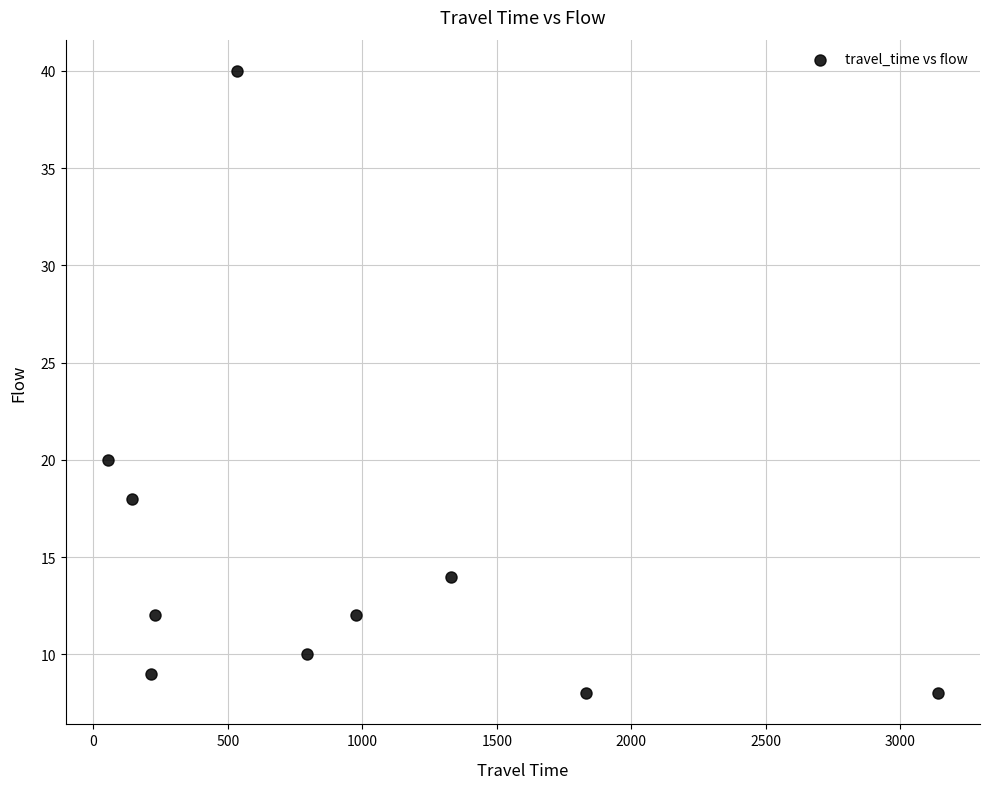

What is the average X value?

925